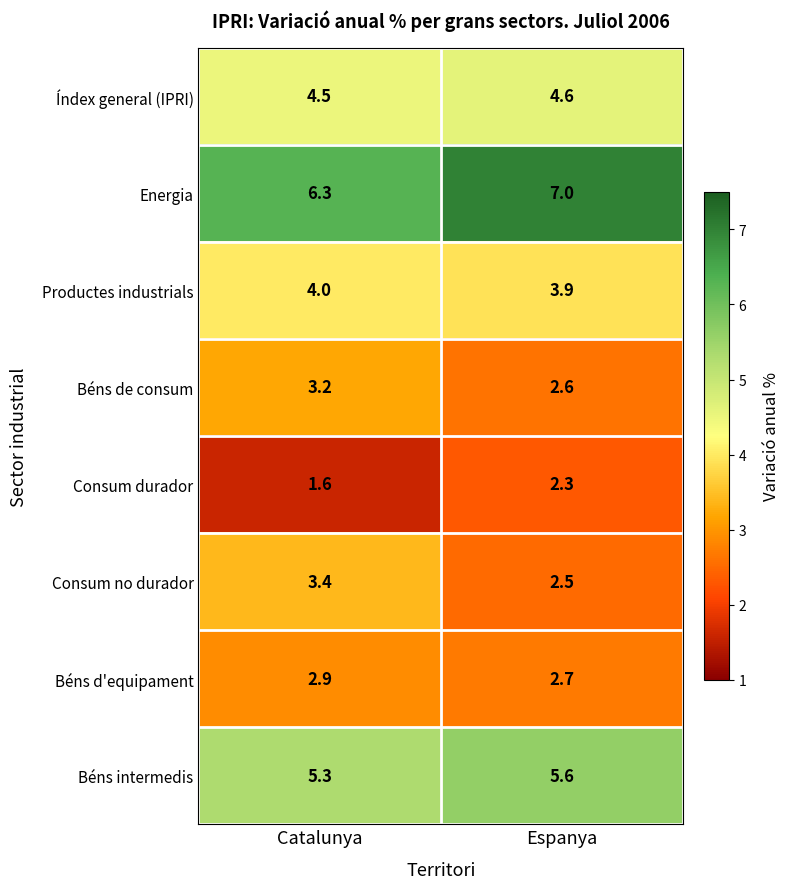

Reading left to right, what are all the values shown in this chart?

Índex general (IPRI): 4.5	4.6
Energia: 6.3	7.0
Productes industrials: 4.0	3.9
Béns de consum: 3.2	2.6
Consum durador: 1.6	2.3
Consum no durador: 3.4	2.5
Béns d'equipament: 2.9	2.7
Béns intermedis: 5.3	5.6